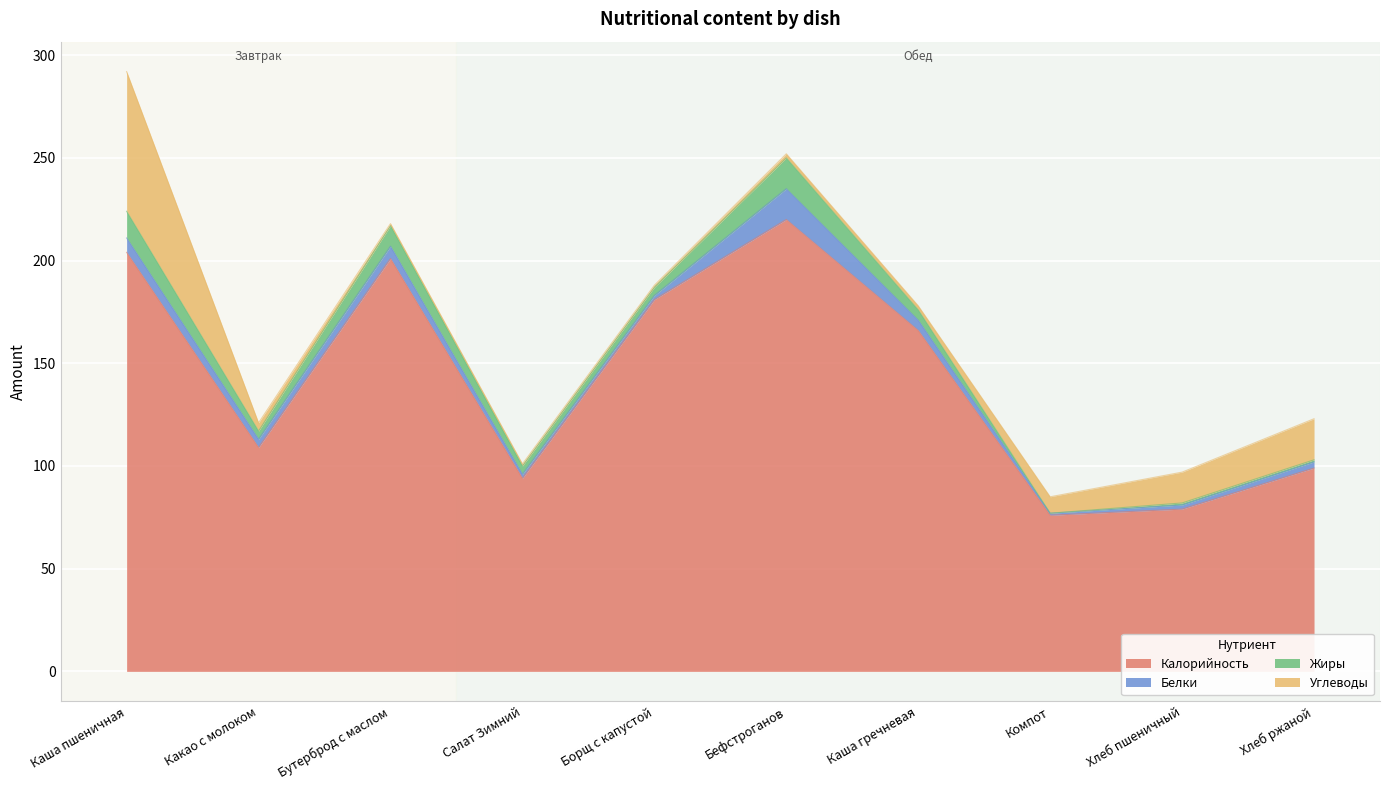

List the series in order of their peak value, lowest first.

Белки, Жиры, Углеводы, Калорийность